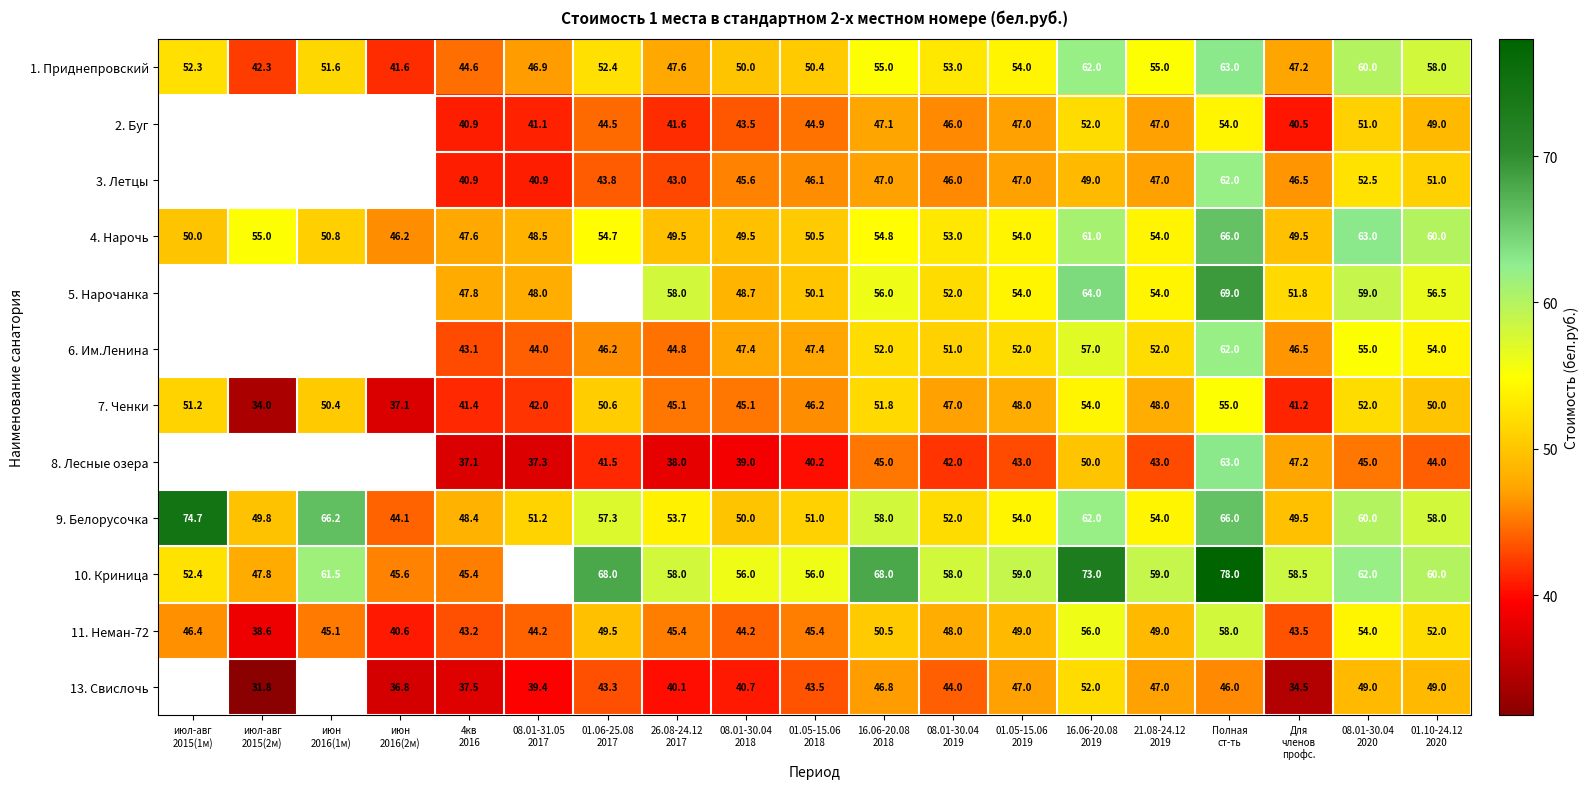

What is the difference between the highest and lowest values at 01.06-25.08
2017?

26.5